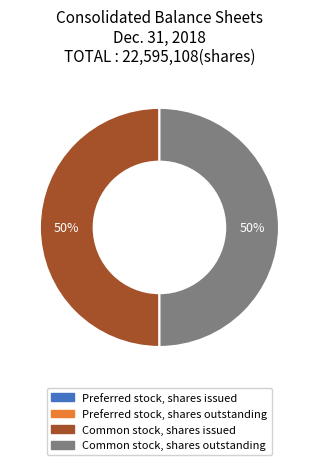

Is the sum of Common stock, shares issued and Common stock, shares outstanding greater than half?

Yes